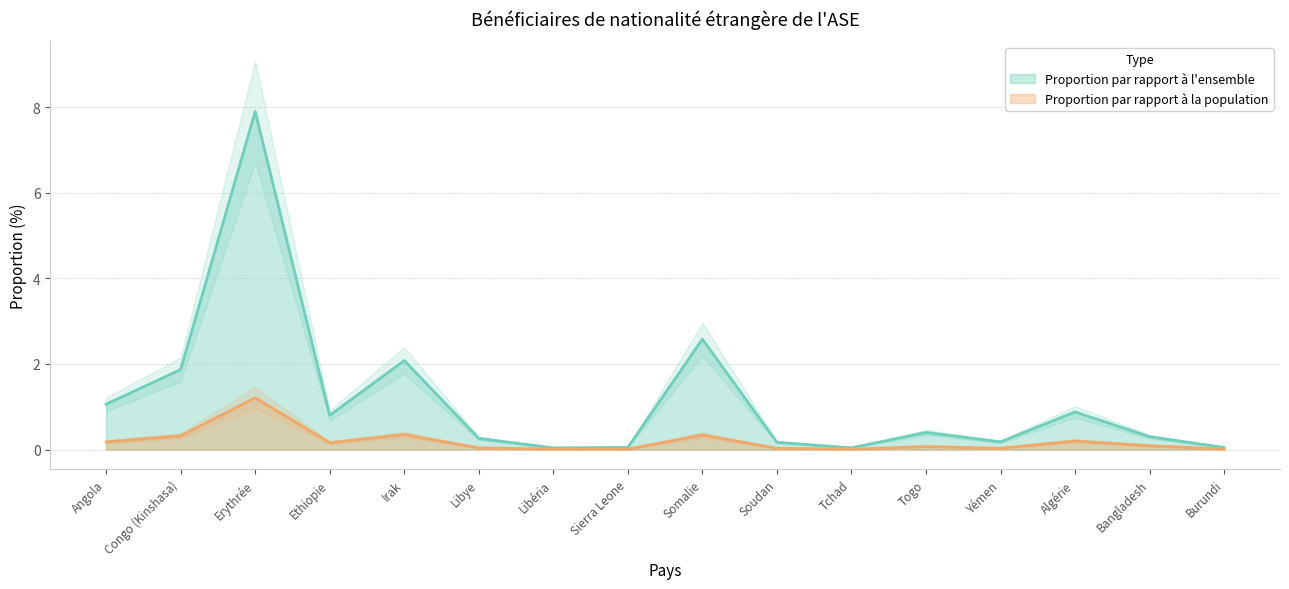

At which category is the sum across all series the highest?

Erythrée